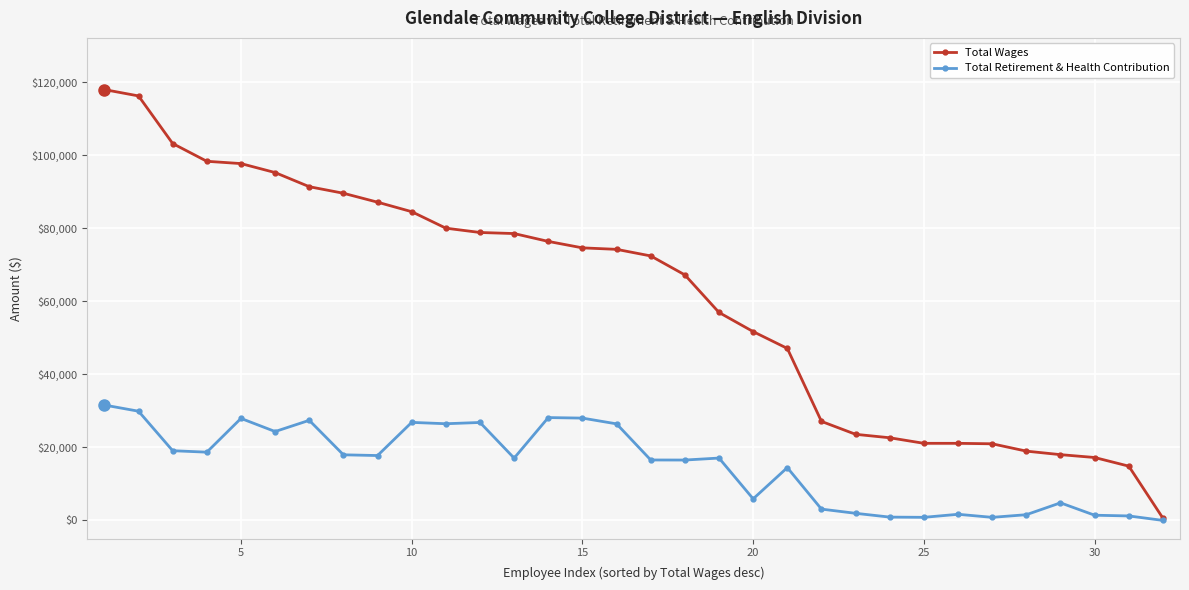

Rank the series by their average value, from lowest to highest.

Total Retirement & Health Contribution, Total Wages